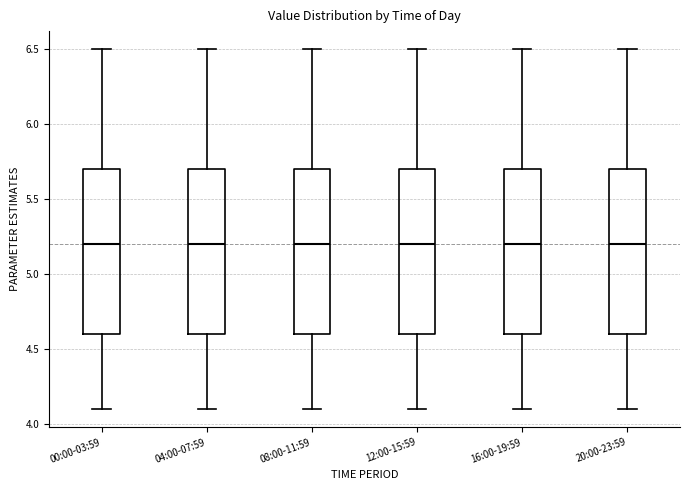

Reading left to right, transcribe this box plot: for each box, give where its median line is, the range the box spans, and where its two whiskers end, as read against the y-axis. The values are not printed on the chart, so give them approximately, as read against the axis.

00:00-03:59: median 5.2, box 4.6 to 5.7, whiskers 4.1 to 6.5
04:00-07:59: median 5.2, box 4.6 to 5.7, whiskers 4.1 to 6.5
08:00-11:59: median 5.2, box 4.6 to 5.7, whiskers 4.1 to 6.5
12:00-15:59: median 5.2, box 4.6 to 5.7, whiskers 4.1 to 6.5
16:00-19:59: median 5.2, box 4.6 to 5.7, whiskers 4.1 to 6.5
20:00-23:59: median 5.2, box 4.6 to 5.7, whiskers 4.1 to 6.5